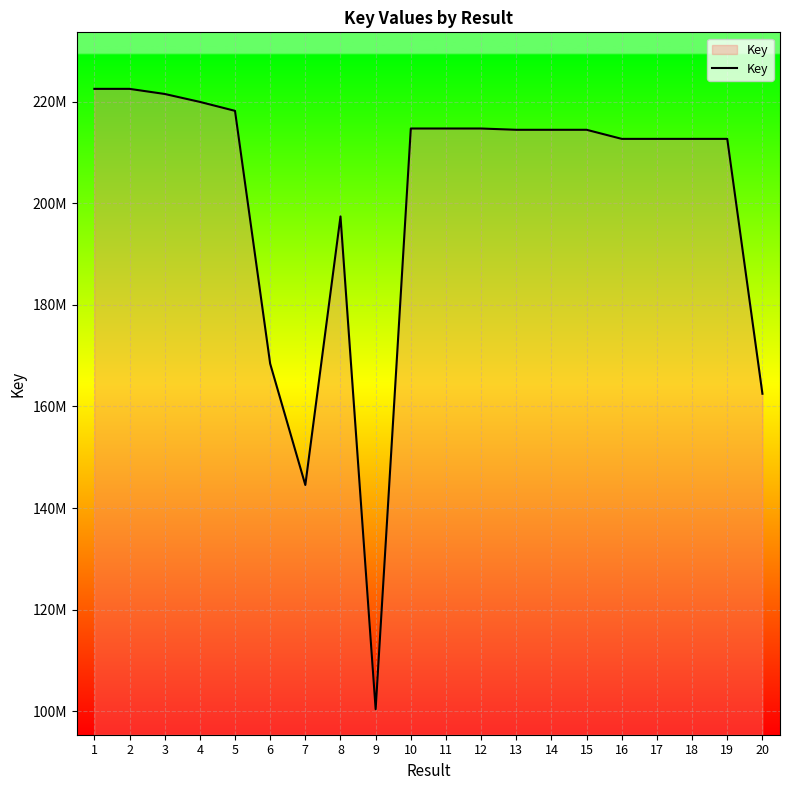

Rank the categories by value from lowest to highest.

9, 7, 20, 6, 8, 17, 16, 19, 18, 14, 13, 15, 12, 10, 11, 5, 4, 3, 2, 1